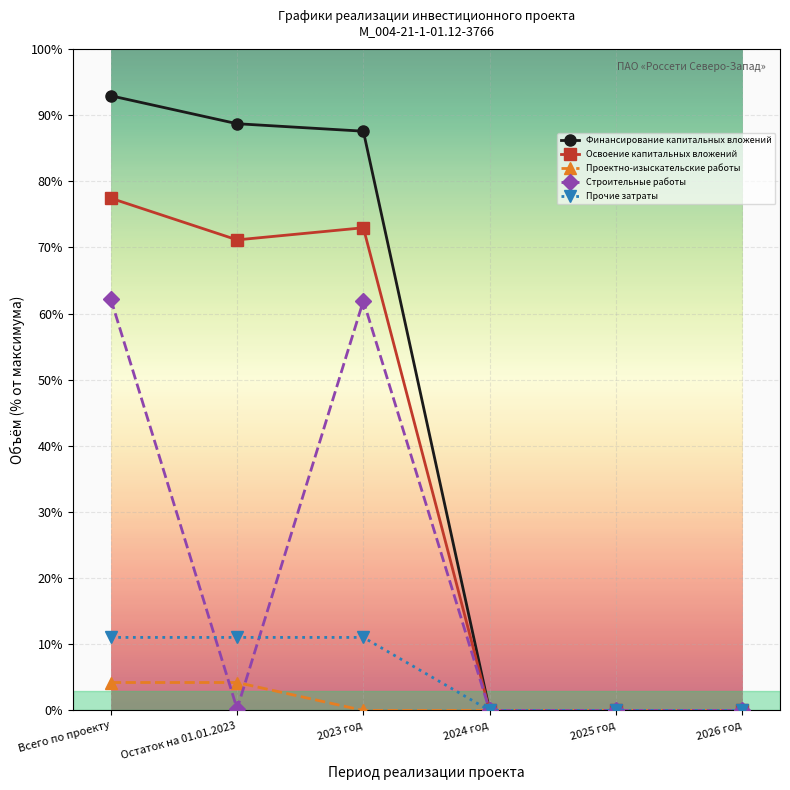

True or false: Финансирование капитальных вложений and Освоение капитальных вложений cross at least once.

False